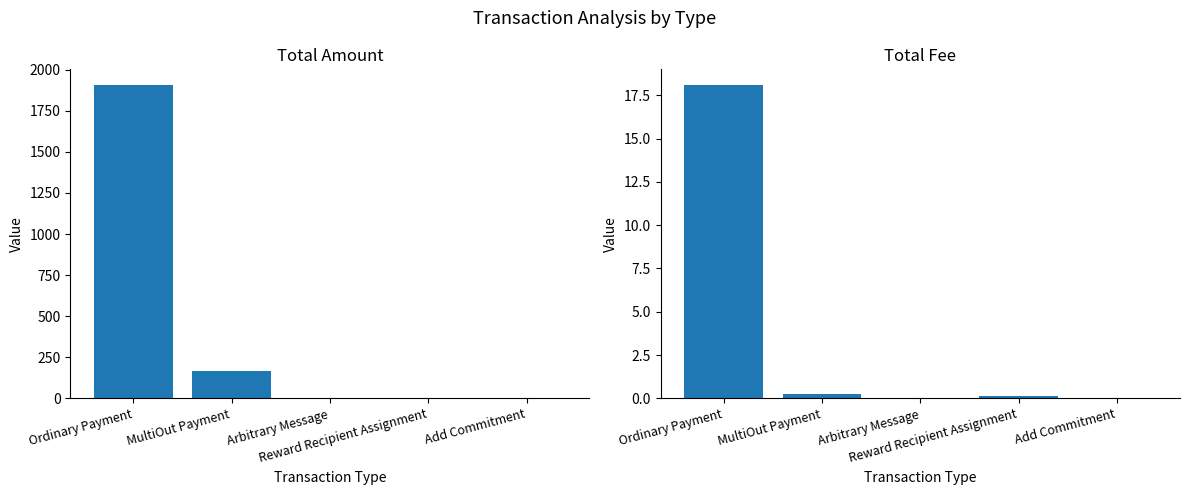

Reading left to right, extract all data points from this chart.

Total Amount: Ordinary Payment=1907.3	MultiOut Payment=163.8	Arbitrary Message=0.0	Reward Recipient Assignment=0.0	Add Commitment=0.0
Total Fee: Ordinary Payment=18.1	MultiOut Payment=0.3	Arbitrary Message=0.0	Reward Recipient Assignment=0.1	Add Commitment=0.0